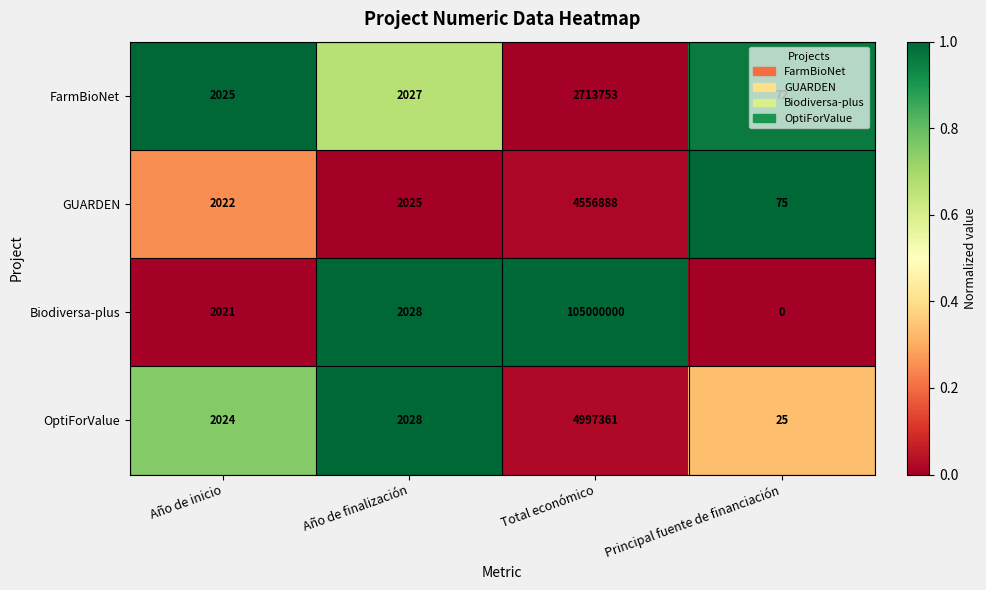

What is the difference between the highest and lowest values at Año de inicio?

4